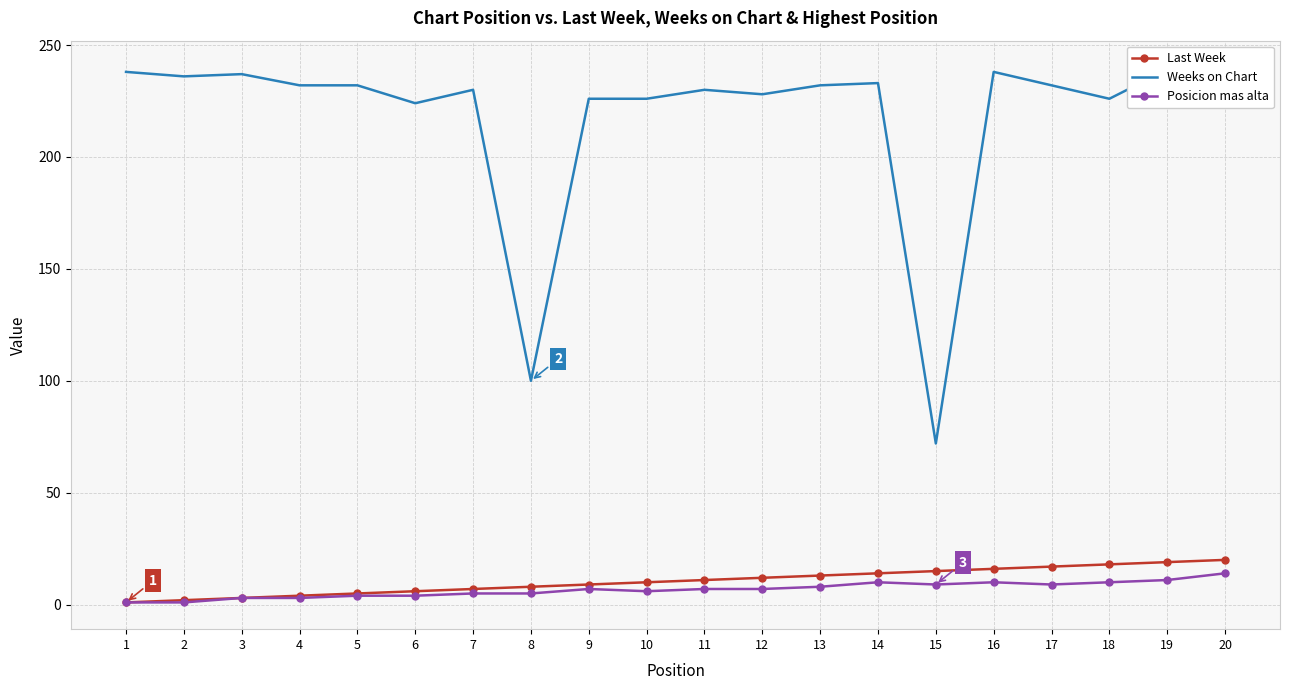

Reading left to right, transcribe all the data shown in this chart.

Last Week: 1=1	2=2	3=3	4=4	5=5	6=6	7=7	8=8	9=9	10=10	11=11	12=12	13=13	14=14	15=15	16=16	17=17	18=18	19=19	20=20
Weeks on Chart: 1=238	2=236	3=237	4=232	5=232	6=224	7=230	8=100	9=226	10=226	11=230	12=228	13=232	14=233	15=72	16=238	17=232	18=226	19=239	20=240
Posicion mas alta: 1=1	2=1	3=3	4=3	5=4	6=4	7=5	8=5	9=7	10=6	11=7	12=7	13=8	14=10	15=9	16=10	17=9	18=10	19=11	20=14